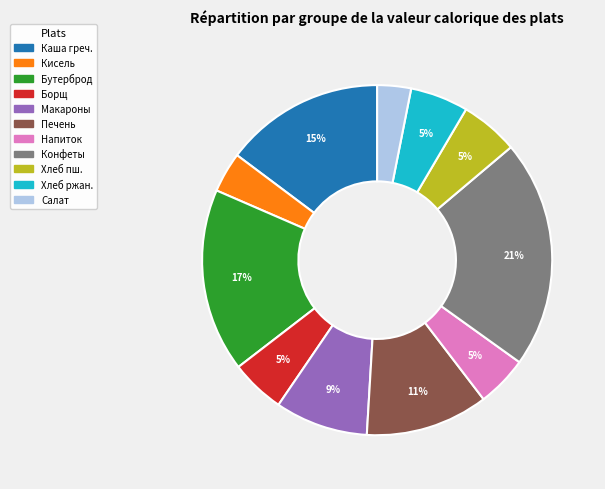

Is there any slice that represents more than half of the pie?

No